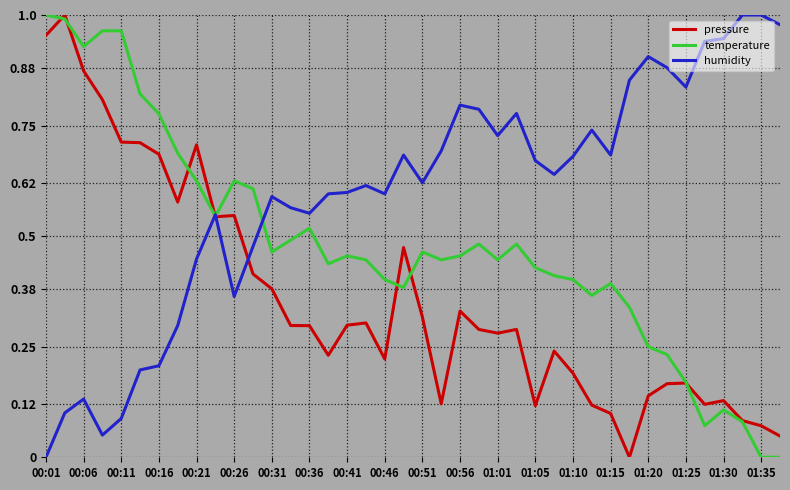

Which series has the largest total across all categories?

humidity